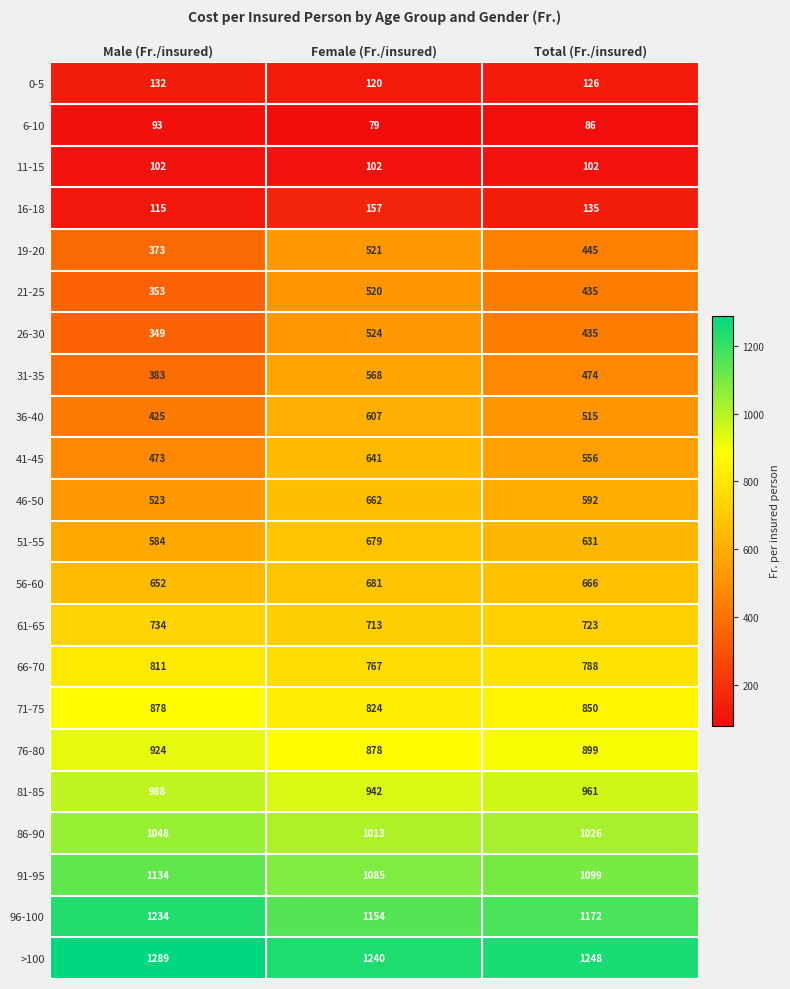

What is the difference between the 21-25 values at Total (Fr./insured) and Female (Fr./insured)?

85